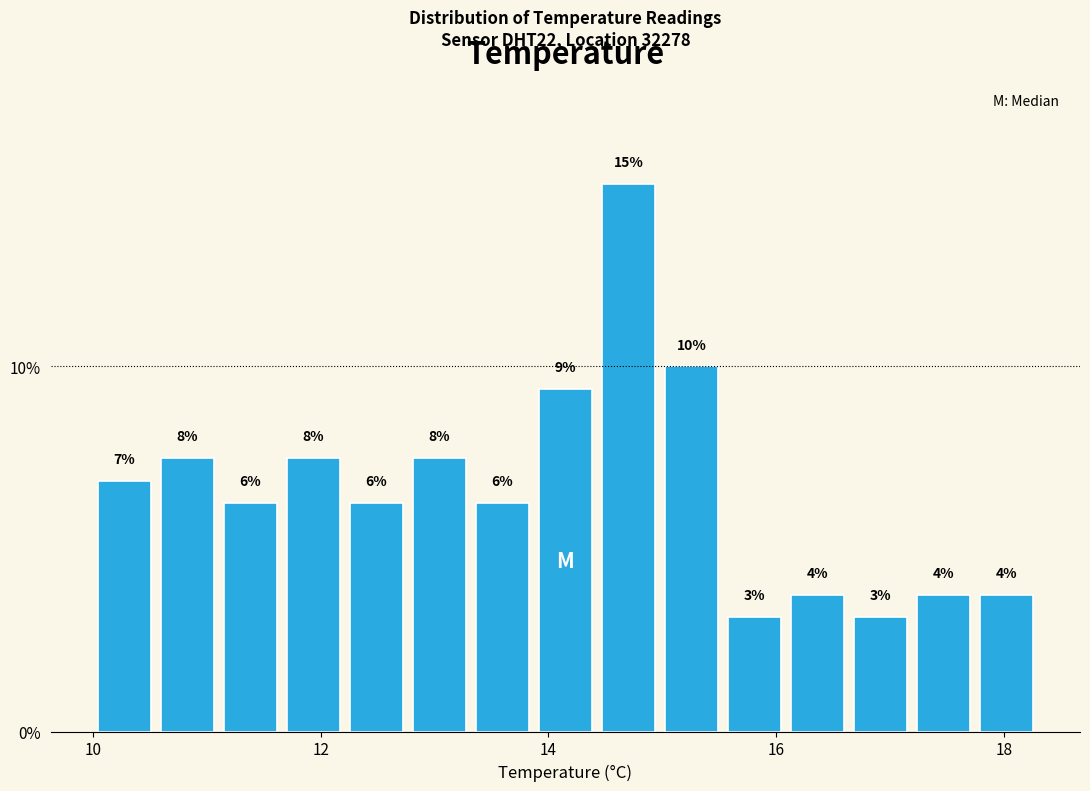

Read against the x-axis, roughly where is the centre of the tallest bar?

14.8